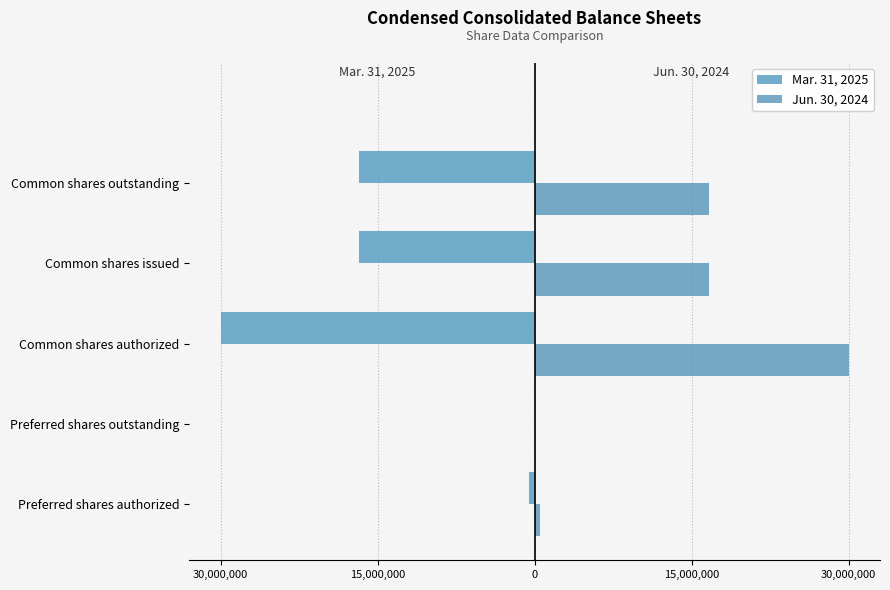

What is the average value of the Jun. 30, 2024 series?

12772986